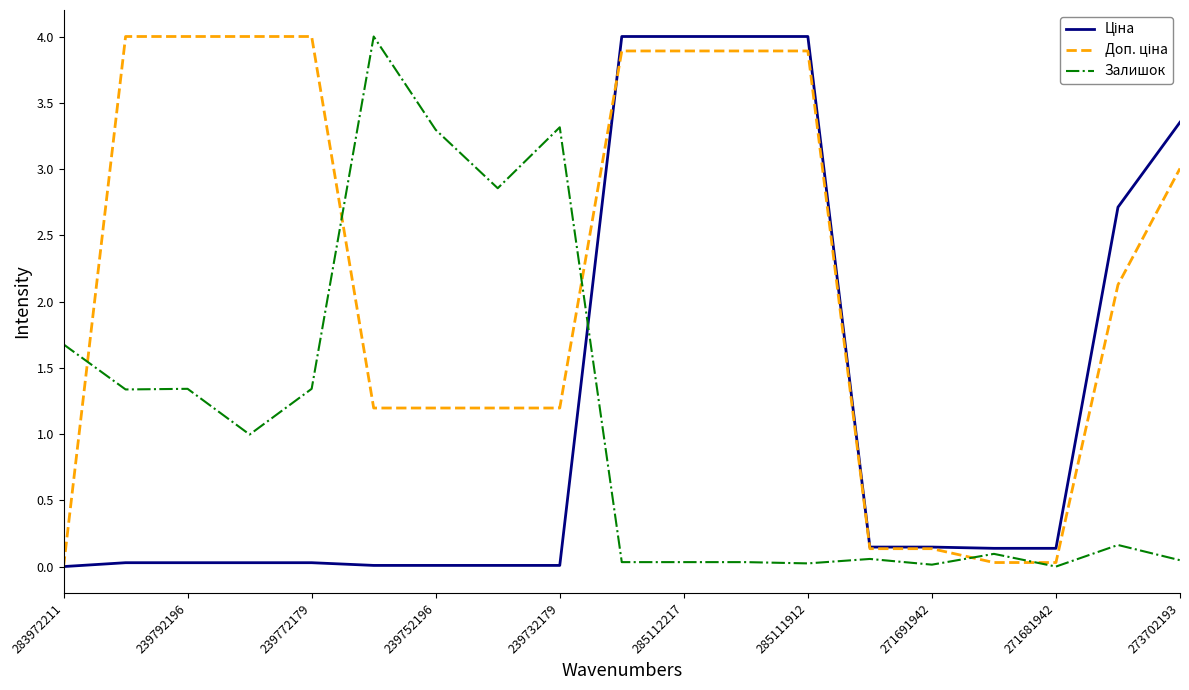

Is this an area chart (filled region under the line)?

No